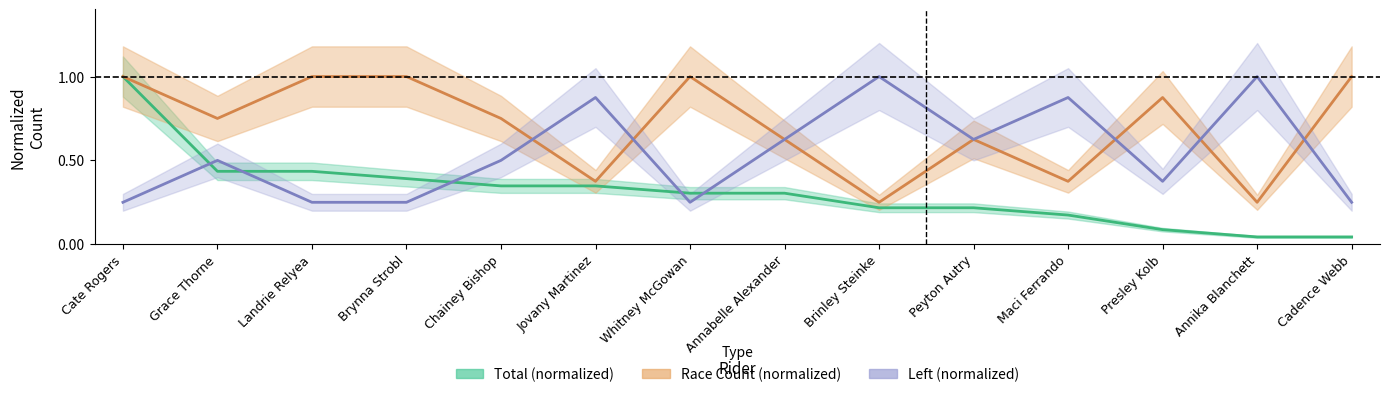

Reading left to right, extract all data points from this chart.

Total (normalized): Cate Rogers=1.0	Grace Thorne=0.4	Landrie Relyea=0.4	Brynna Strobl=0.4	Chainey Bishop=0.3	Jovany Martinez=0.3	Whitney McGowan=0.3	Annabelle Alexander=0.3	Brinley Steinke=0.2	Peyton Autry=0.2	Maci Ferrando=0.2	Presley Kolb=0.1	Annika Blanchett=0.0	Cadence Webb=0.0
Race Count (normalized): Cate Rogers=1.0	Grace Thorne=0.8	Landrie Relyea=1.0	Brynna Strobl=1.0	Chainey Bishop=0.8	Jovany Martinez=0.4	Whitney McGowan=1.0	Annabelle Alexander=0.6	Brinley Steinke=0.2	Peyton Autry=0.6	Maci Ferrando=0.4	Presley Kolb=0.9	Annika Blanchett=0.2	Cadence Webb=1.0
Left (normalized): Cate Rogers=0.2	Grace Thorne=0.5	Landrie Relyea=0.2	Brynna Strobl=0.2	Chainey Bishop=0.5	Jovany Martinez=0.9	Whitney McGowan=0.2	Annabelle Alexander=0.6	Brinley Steinke=1.0	Peyton Autry=0.6	Maci Ferrando=0.9	Presley Kolb=0.4	Annika Blanchett=1.0	Cadence Webb=0.2